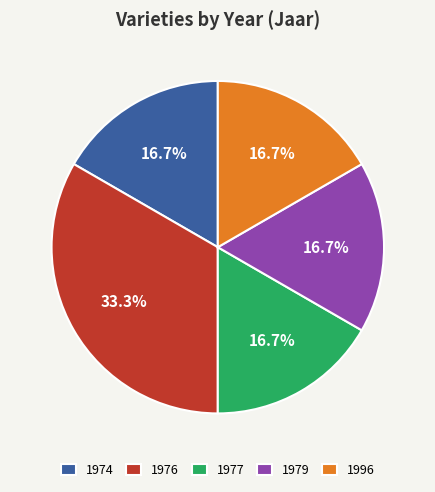

What portion of the pie excludes 1974?

83.3%